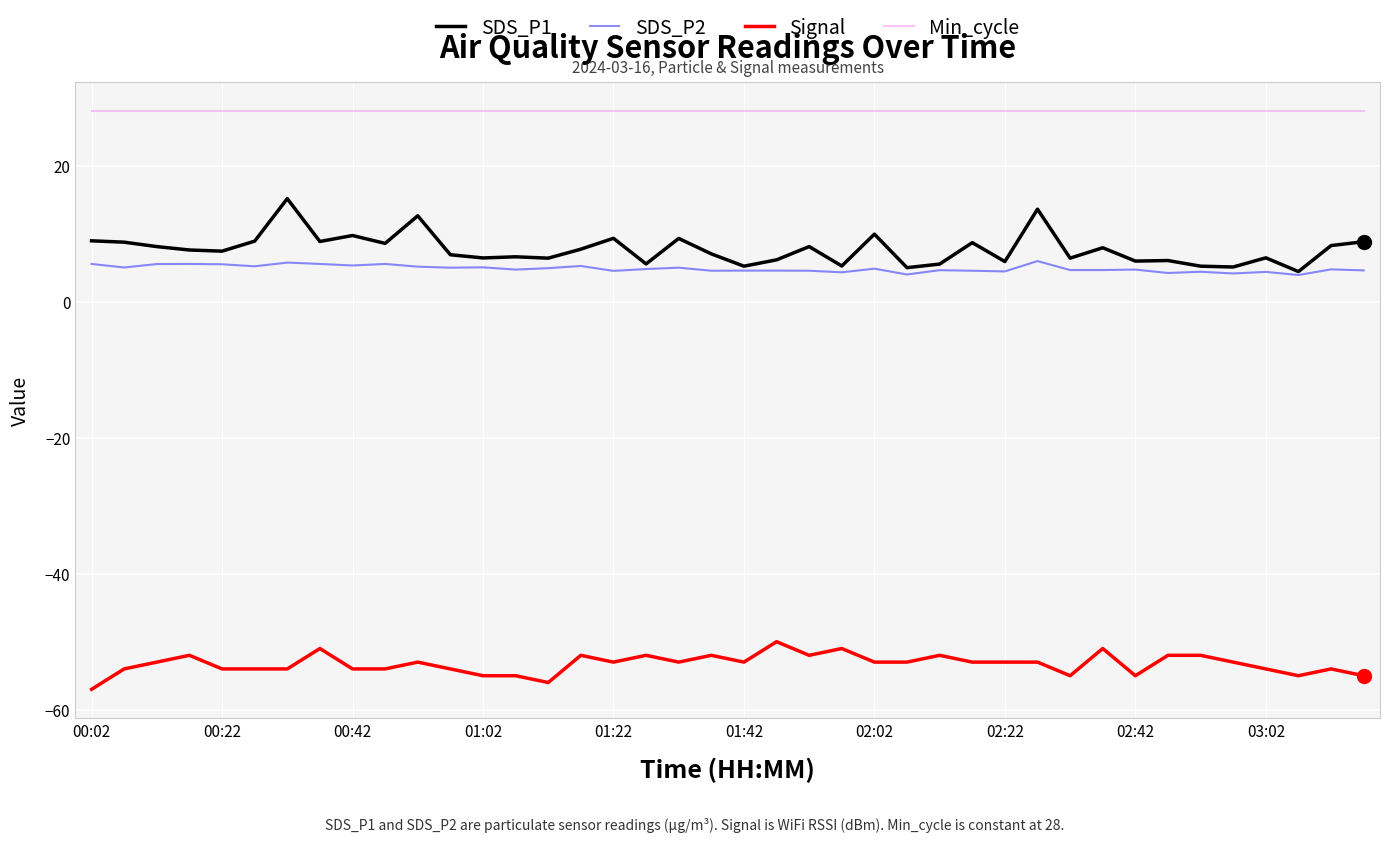

Which series has the widest spread of values?

SDS_P1